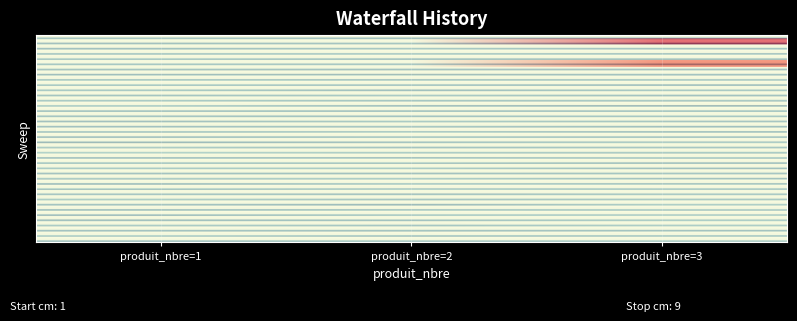

What is the difference between the maximum and minimum values in the 2 series?

6.4